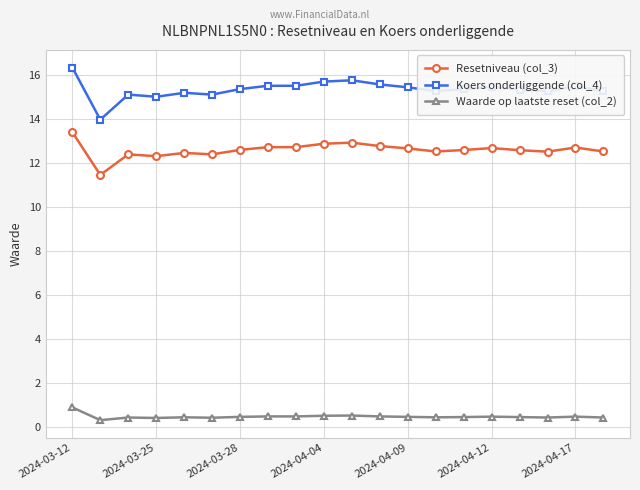

Does the chart have visible grid lines?

Yes